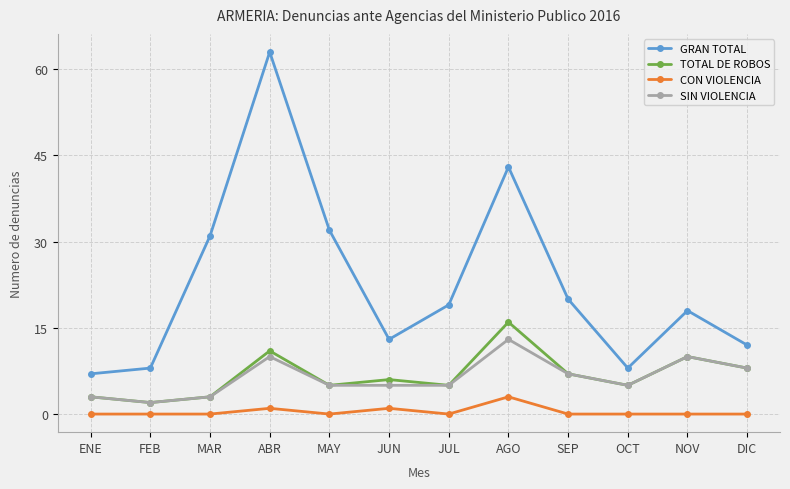

Where is SIN VIOLENCIA nearest to the value 7?

SEP